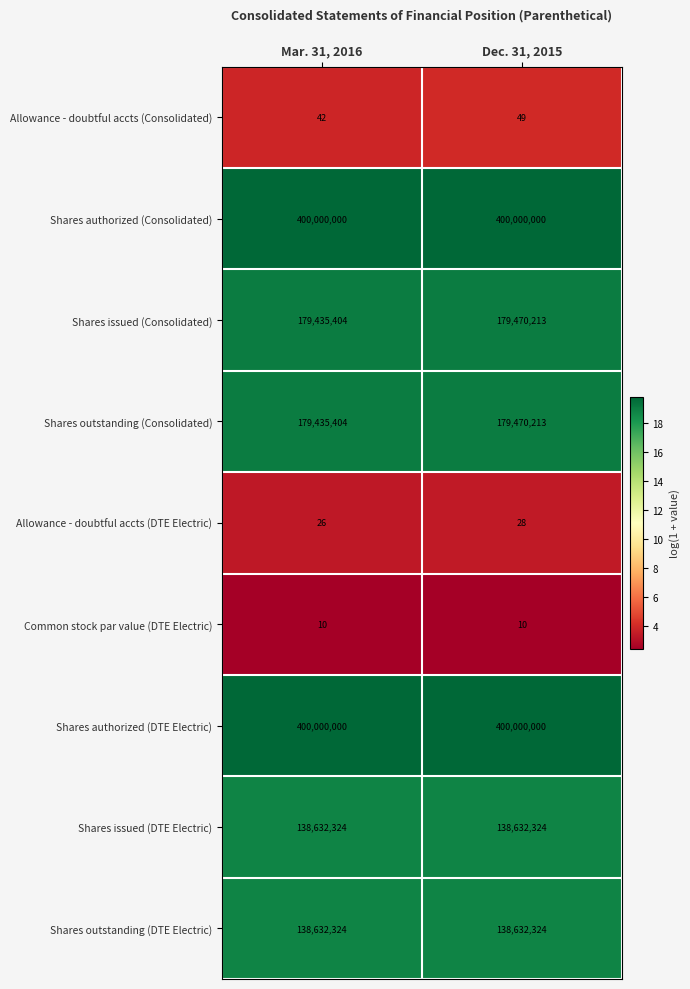

What is the total value across all series at Mar. 31, 2016?

1436135534